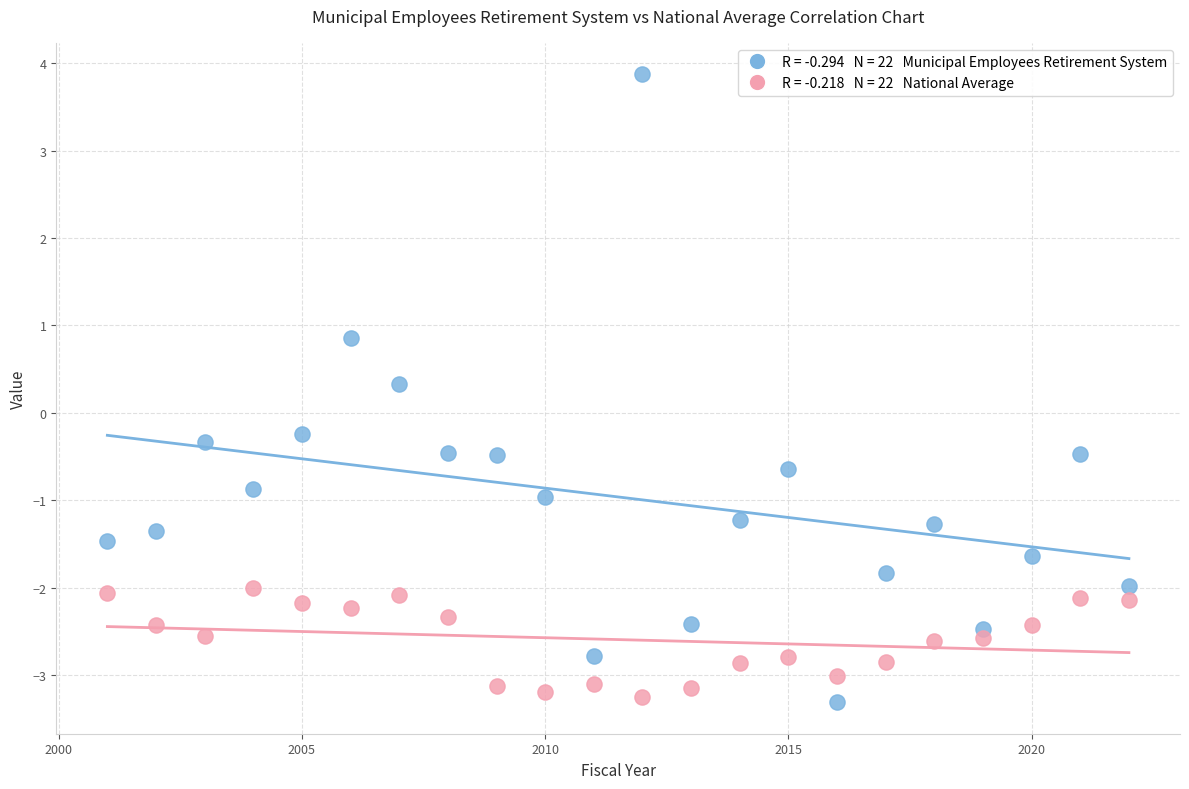

Across all data points, what is the range of X values (max minus min)?

21.0